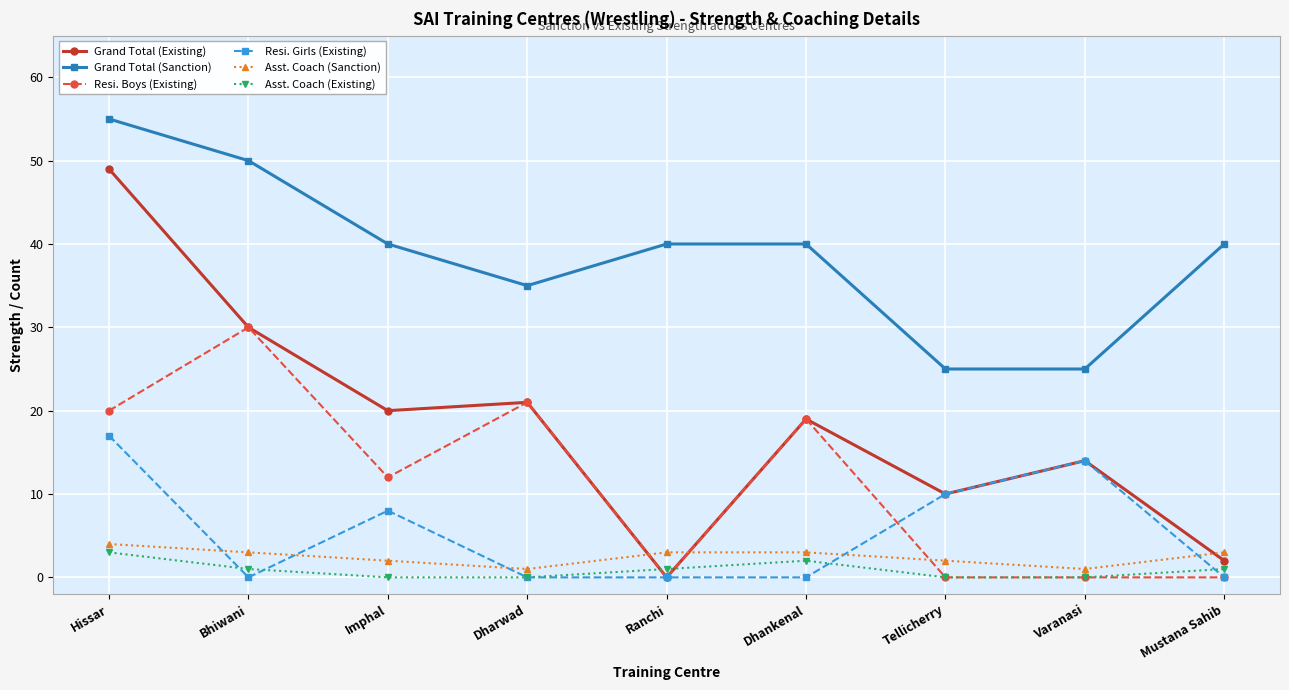

At which label does Grand Total (Sanction) reach its peak?

Hissar